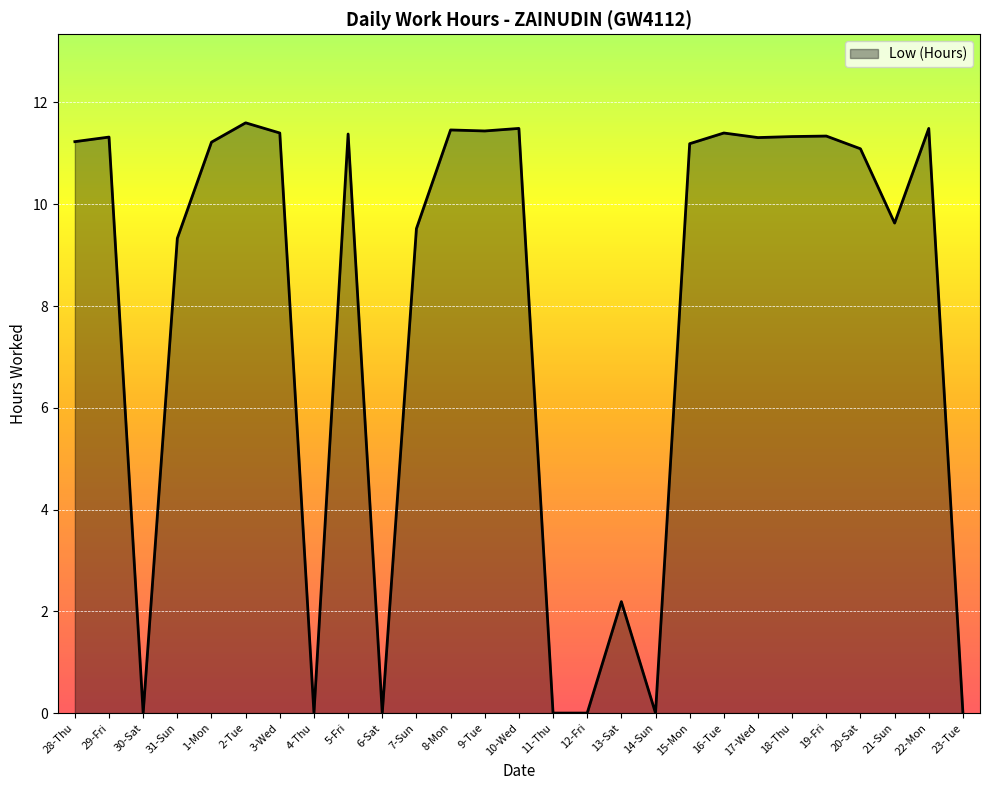

True or false: the data shows 11.3 at 18-Thu.

True